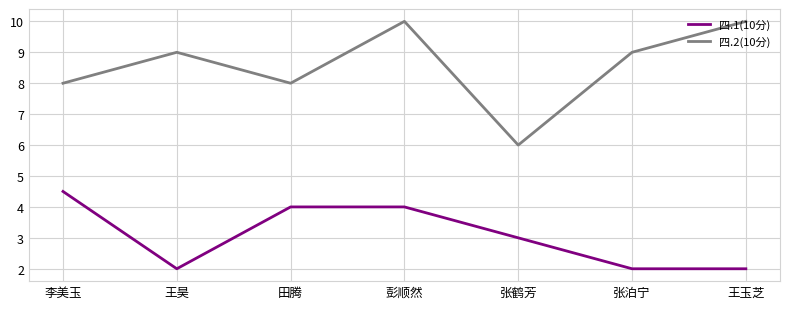

How many interior local peaks does the 四.2(10分) series have?

2